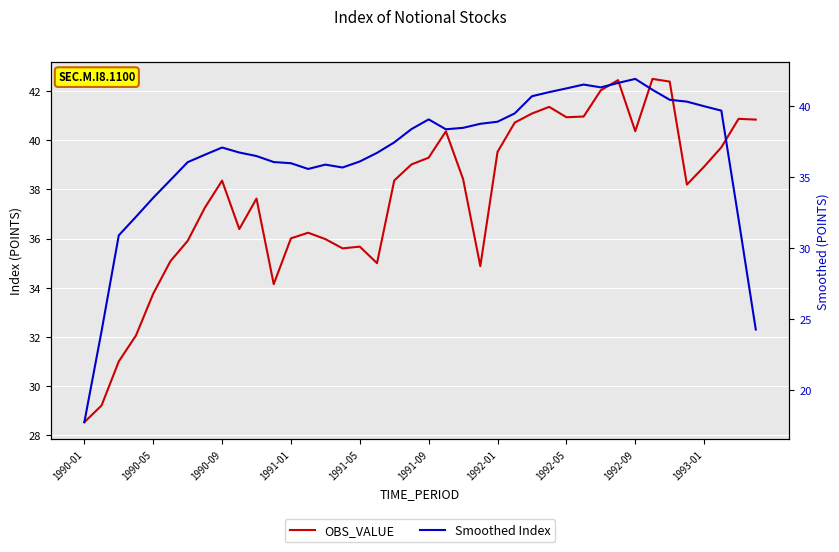

How many values in the OBS_VALUE series exceed 38?

22